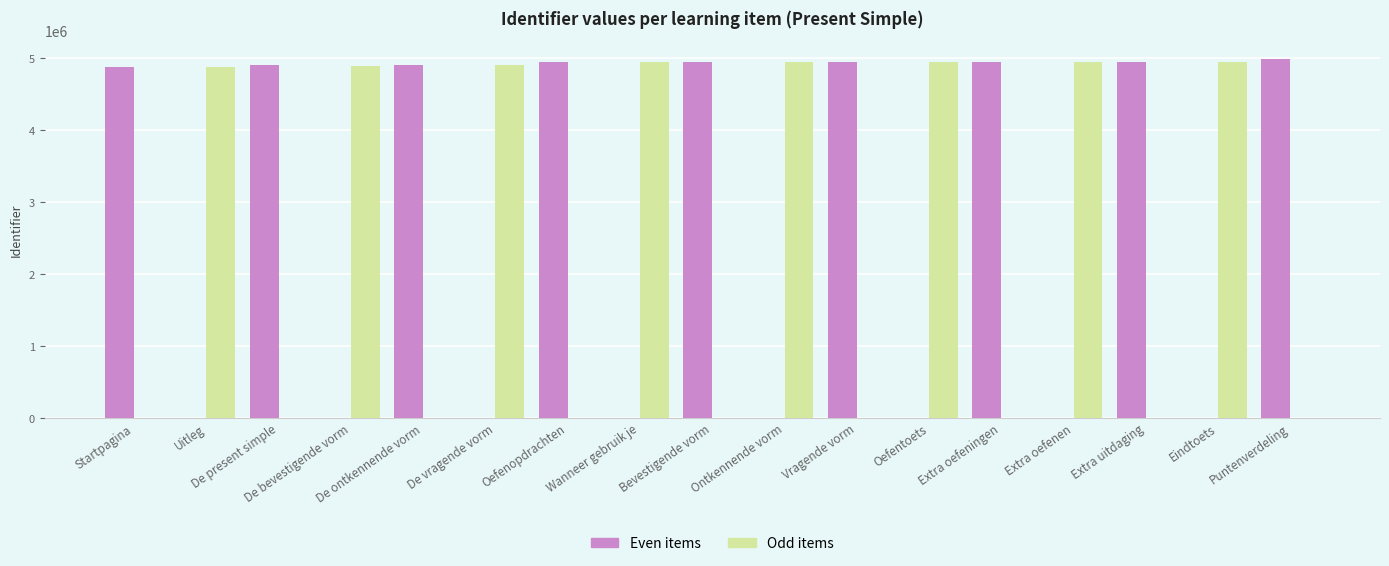

What value does the Odd items series have at Oefentoets, to the nearest 10?

4949240